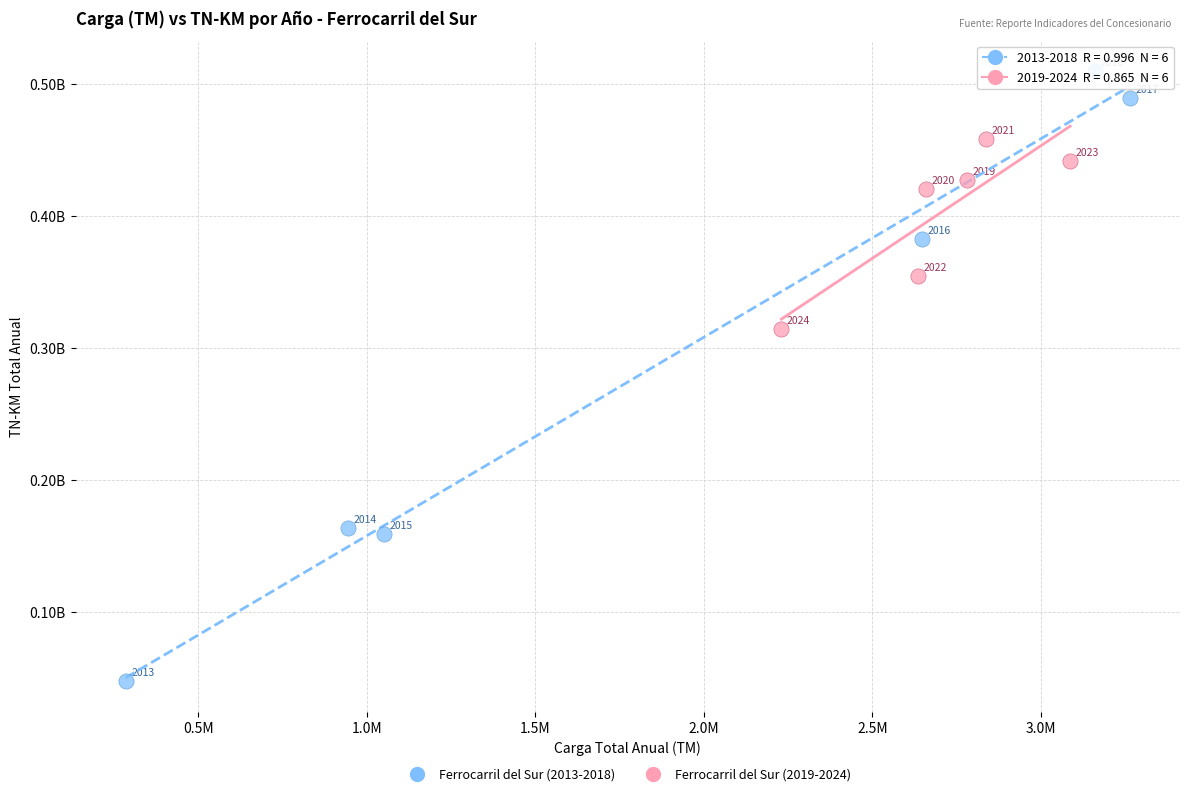

What are all the series names shown in the legend?

Ferrocarril del Sur (2013-2018), Ferrocarril del Sur (2019-2024)